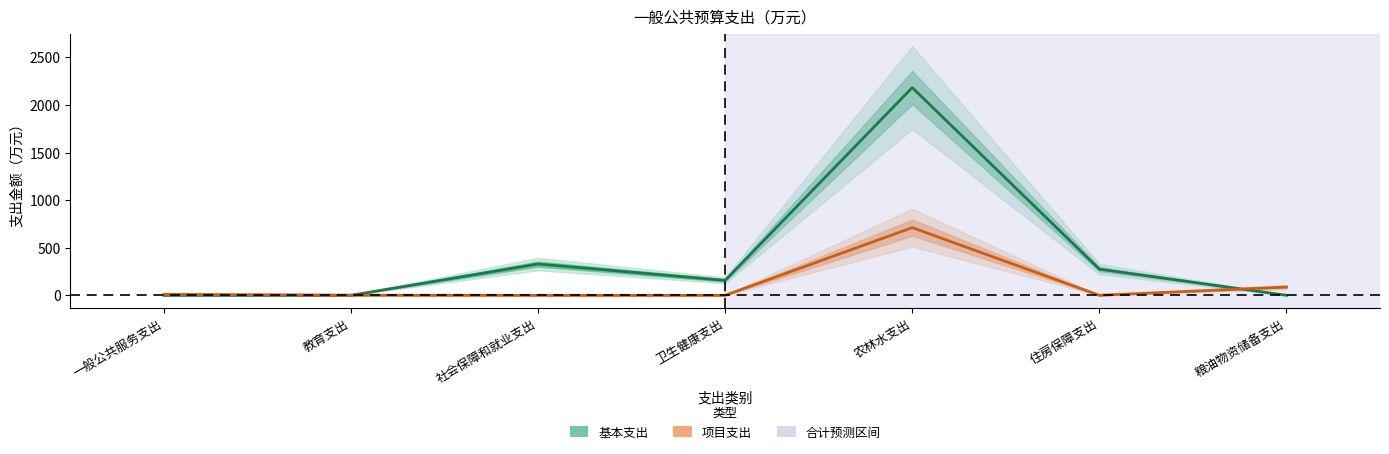

True or false: 项目支出 has a value of 1267.8 at 农林水支出.

False